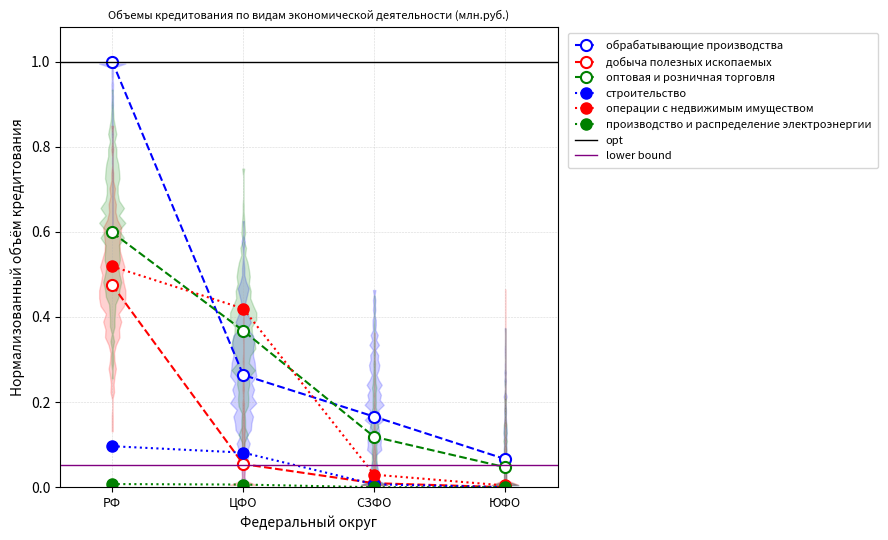

Rank the categories by добыча полезных ископаемых value from highest to lowest.

РФ, ЦФО, СЗФО, ЮФО